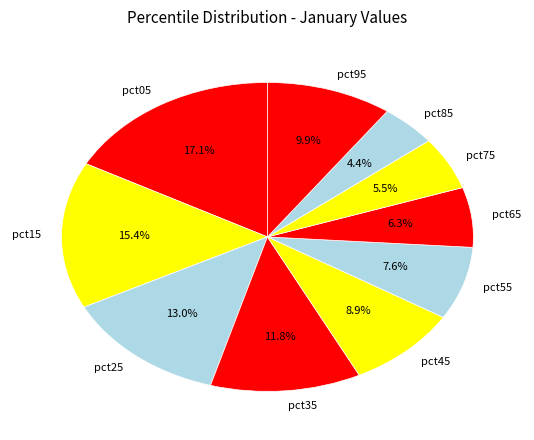

What is the largest slice in the pie chart?

pct05